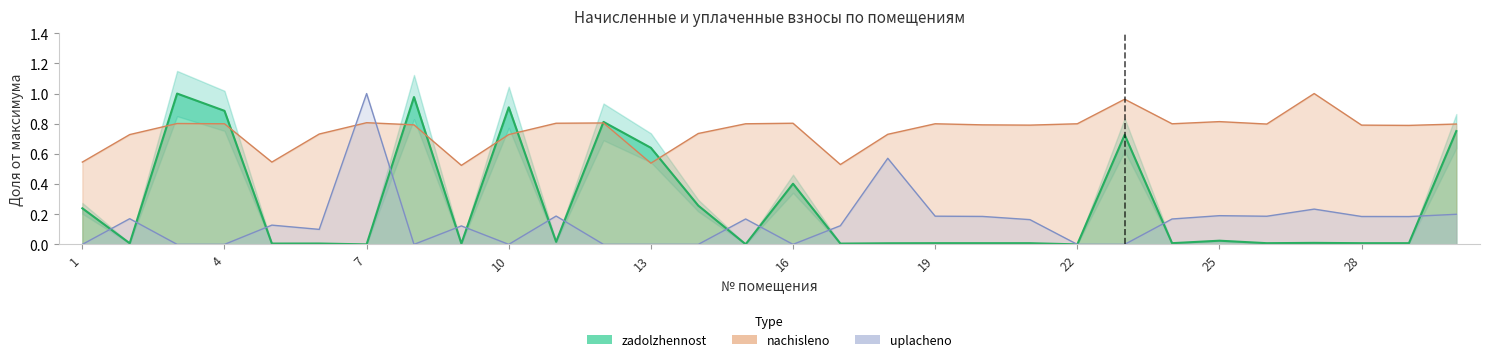

What is the total value across all series at 18?

1.3